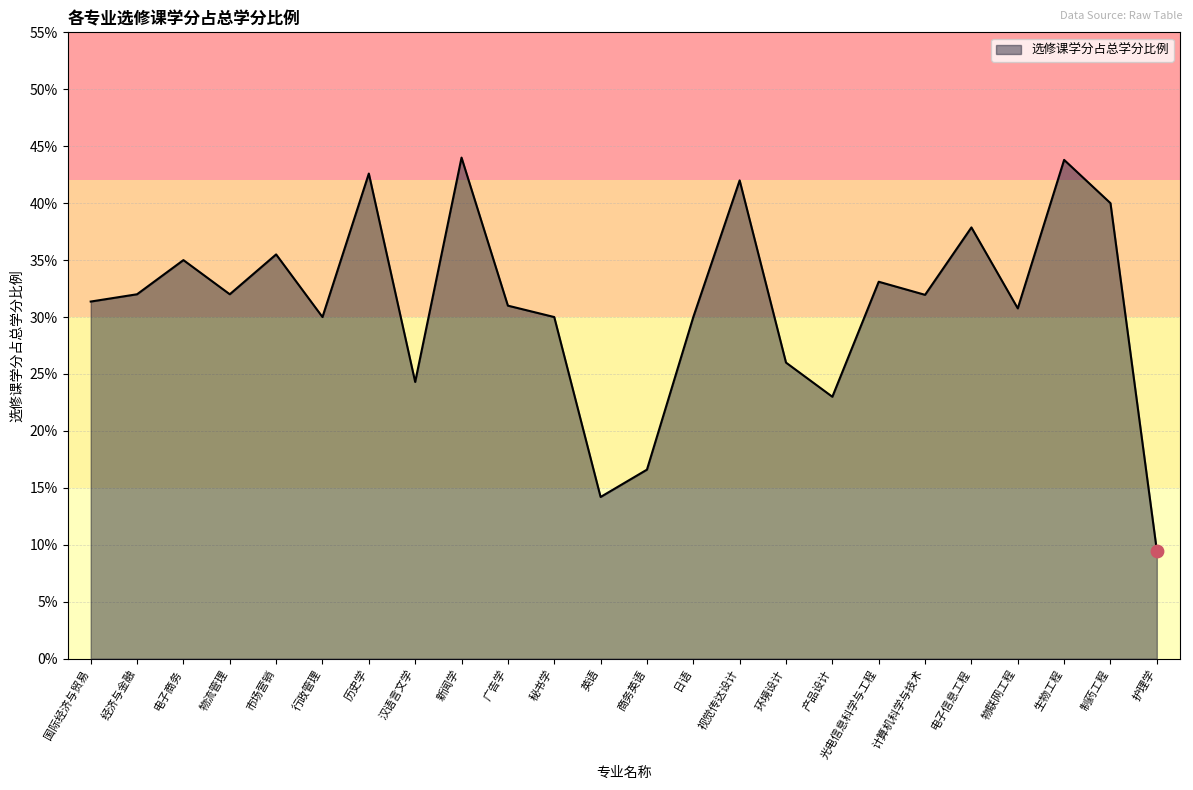

What is the change in value from 国际经济与贸易 to 英语?

-0.2